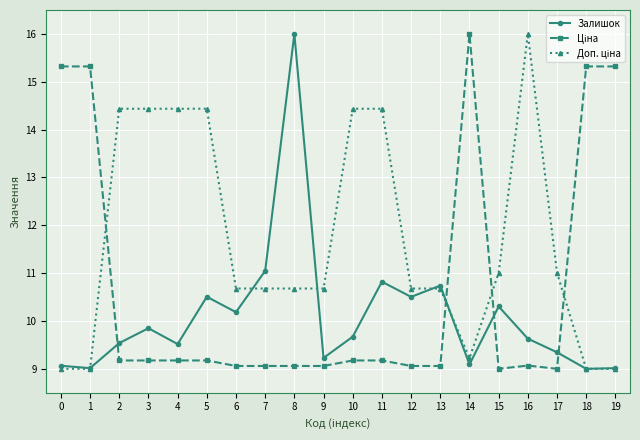

True or false: Залишок has a value of 9.6 at 16.

True